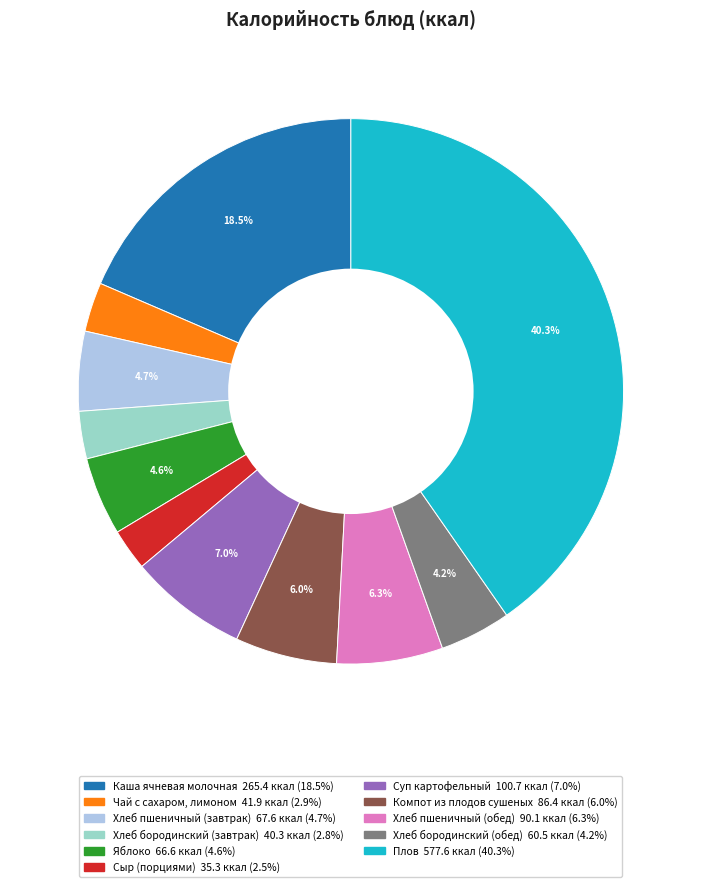

Between Хлеб пшеничный (завтрак) and Чай с сахаром, лимоном, which is larger?

Хлеб пшеничный (завтрак)